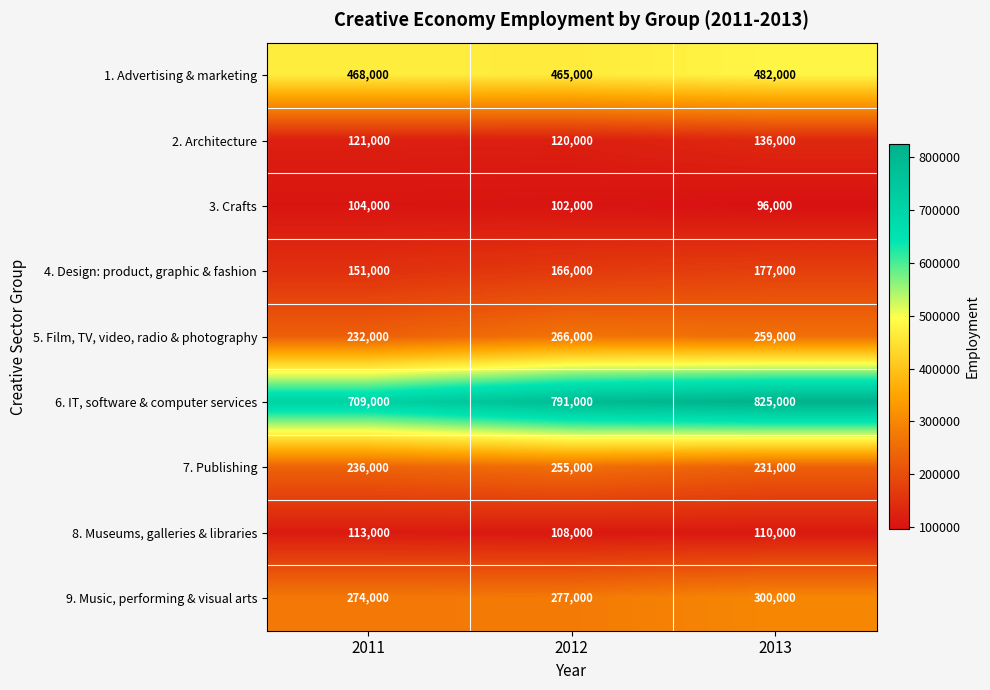

What is the difference between the second highest and minimum values in the 2. Architecture series?

1000